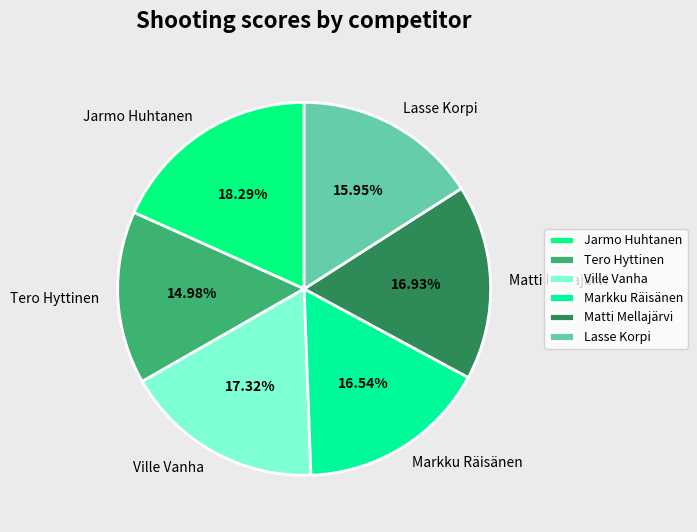

What is the total percentage of Markku Räisänen and Tero Hyttinen?

31.5%